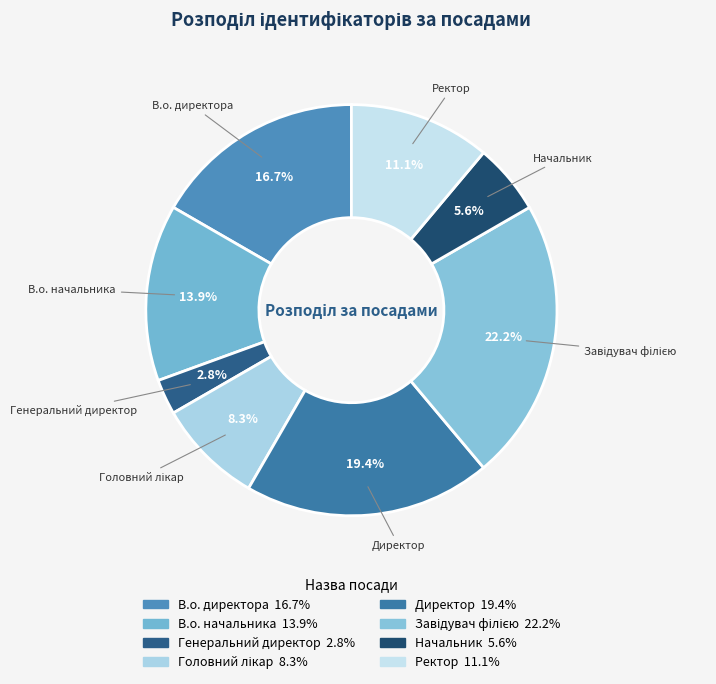

What percentage is NOT represented by Начальник?

94.4%